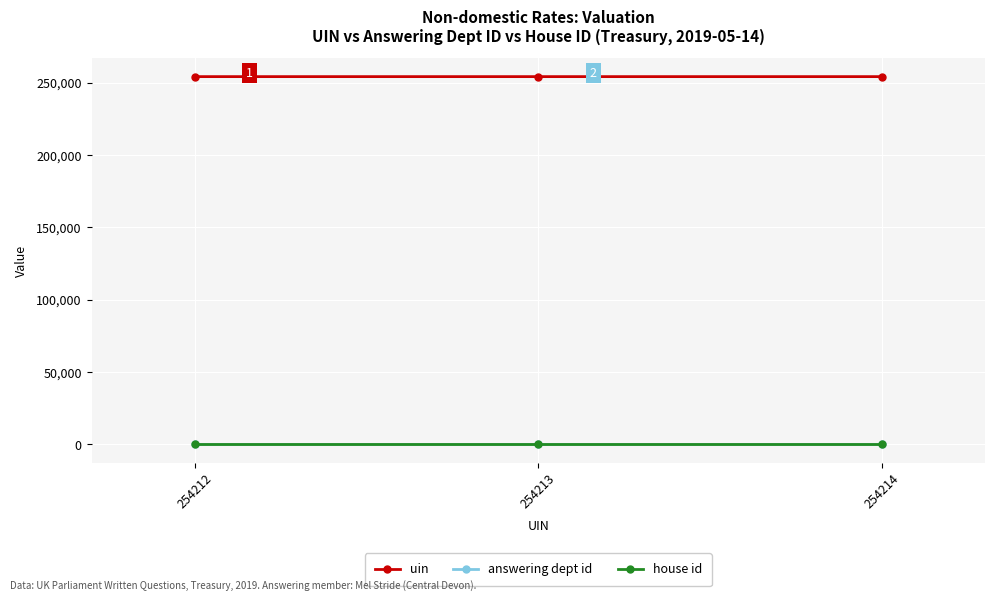

The value of uin at 254212 is 254212. True or false?

True